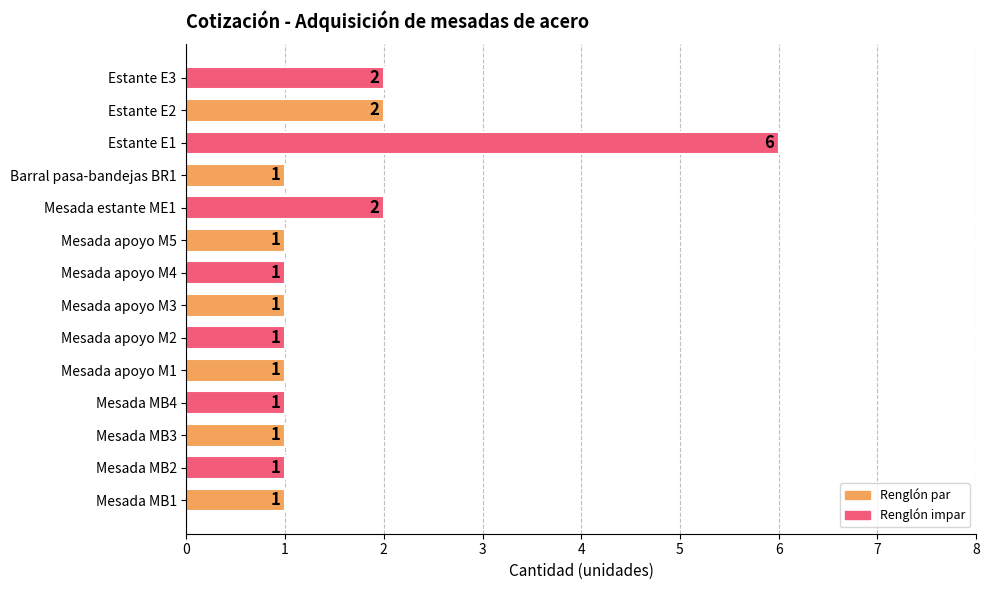

What is the difference between the values at Estante E1 and Barral pasa-bandejas BR1?

5